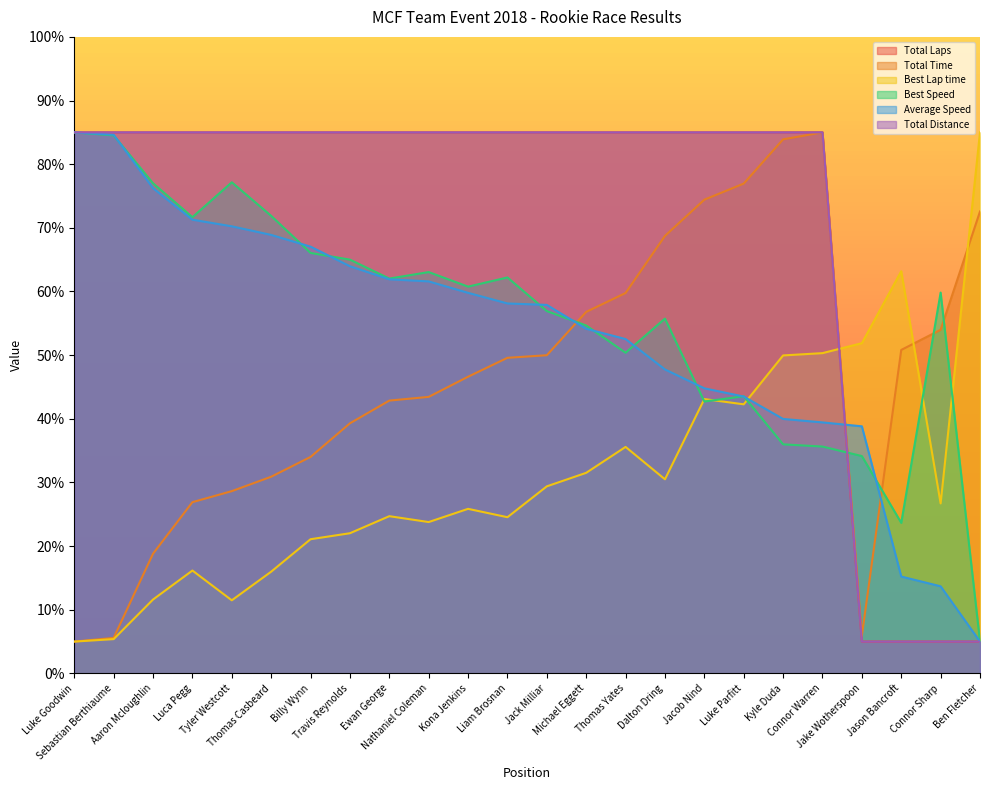

What is the difference between the second highest and second lowest values in the Total Distance series?

80.0